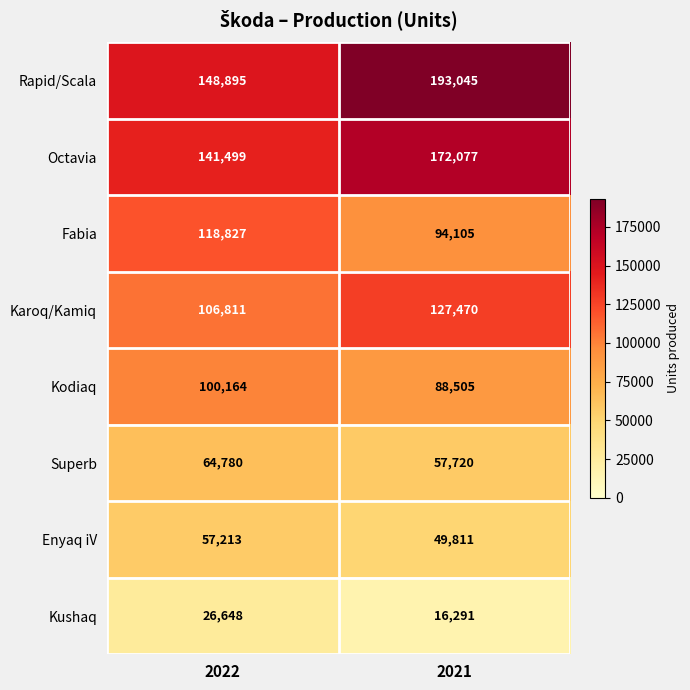

Which category has the highest value across all series?

2021